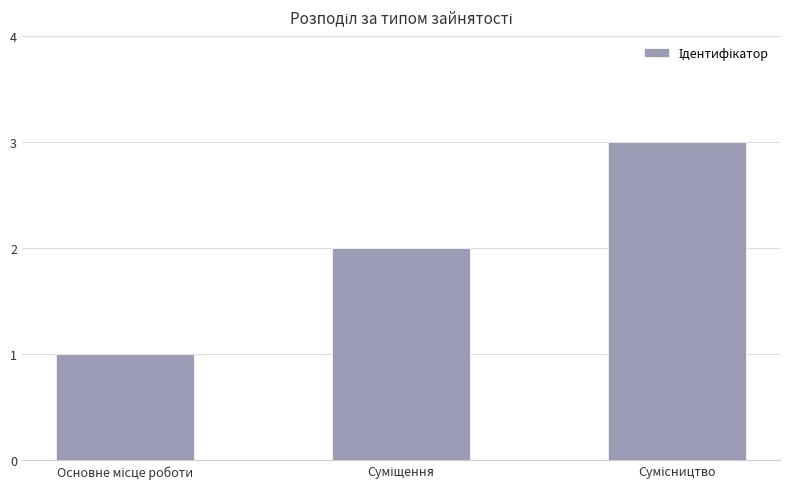

What is the greatest value displayed?

3